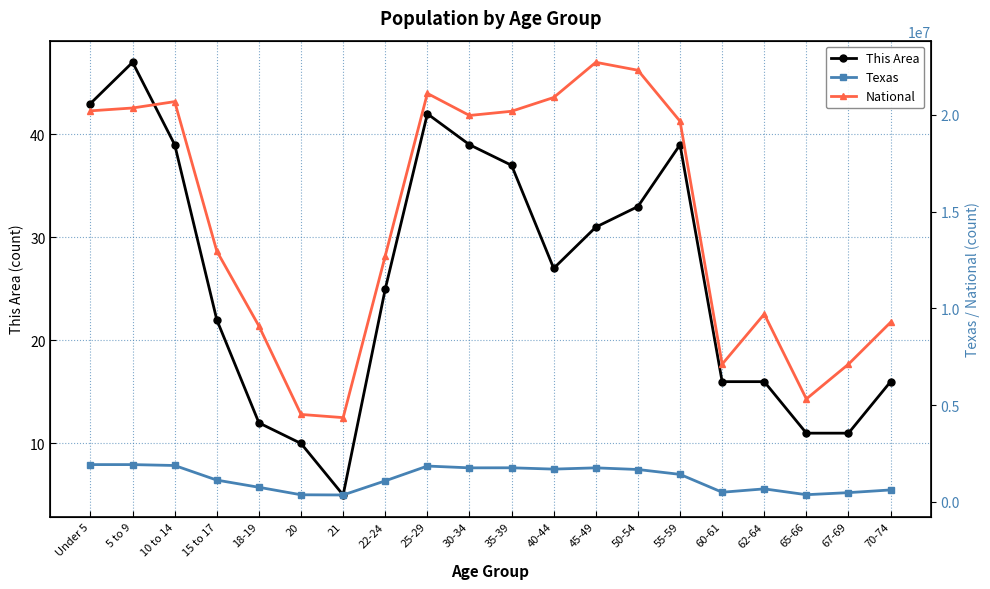

At which category does the chart reach its peak across all series?

45-49